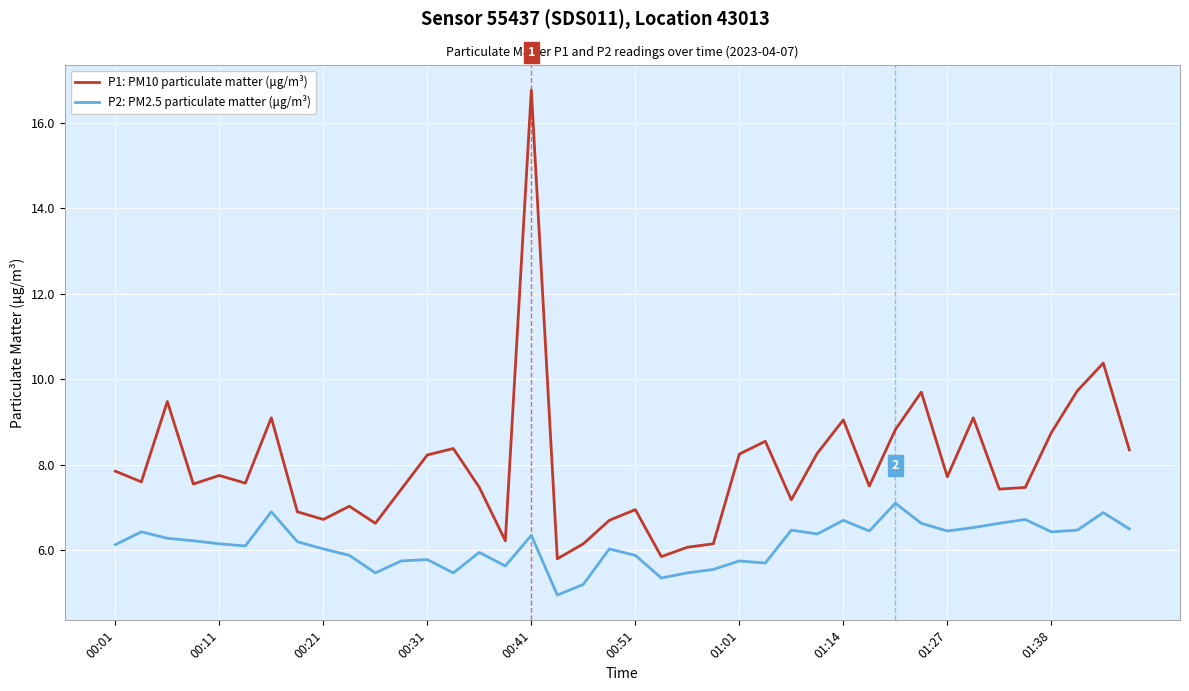

How many categories are shown in the chart?

40